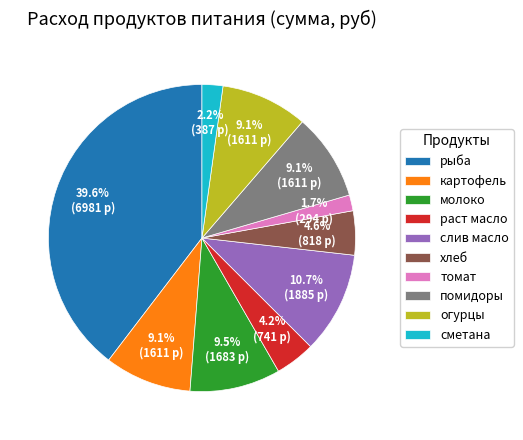

To the nearest percent, what is the combined percentage of слив масло and огурцы?

20%